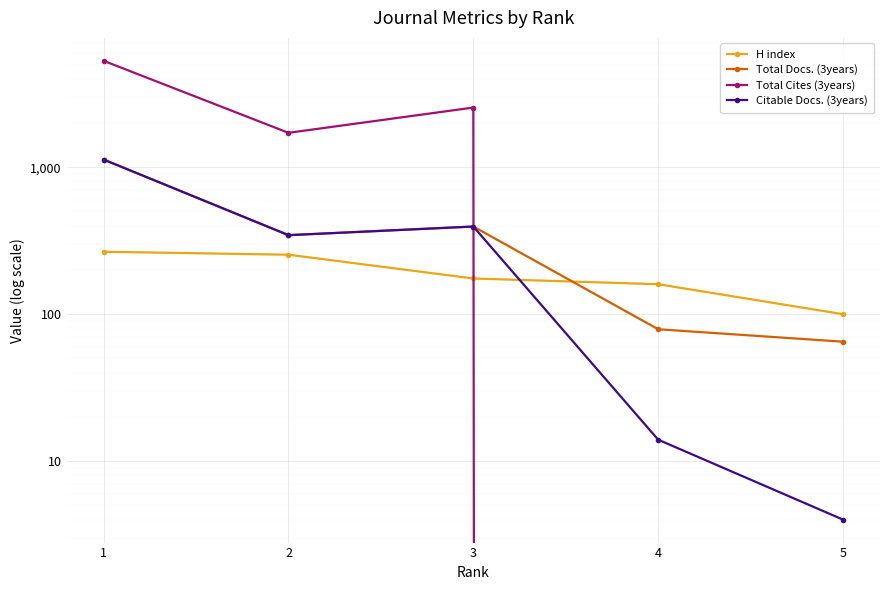

Which category has the lowest value in the H index series?

5